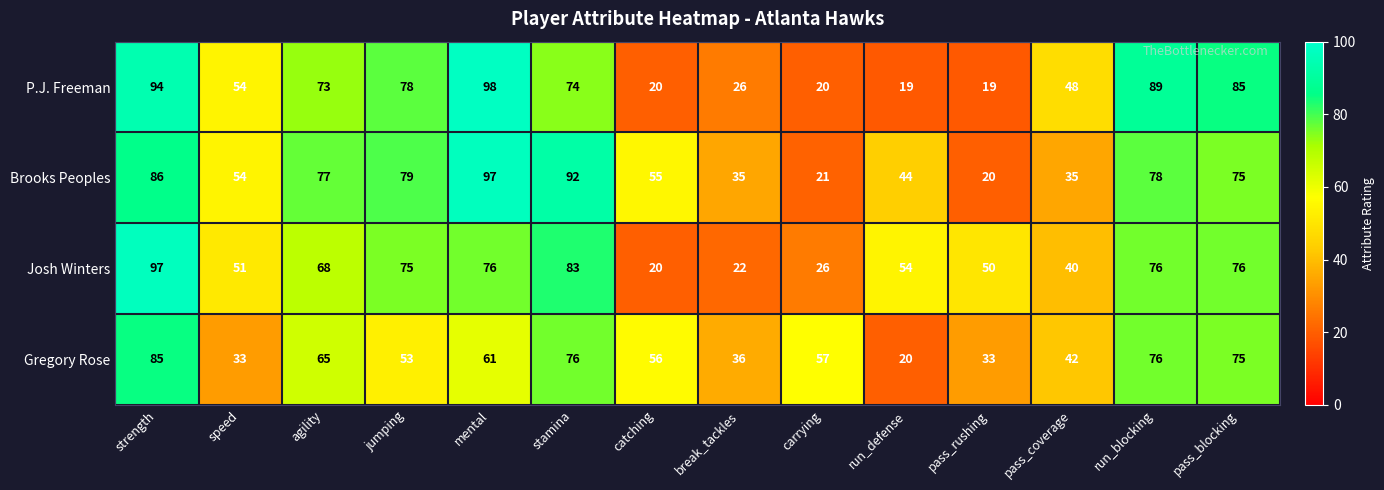

What is the maximum value for Josh Winters?

97